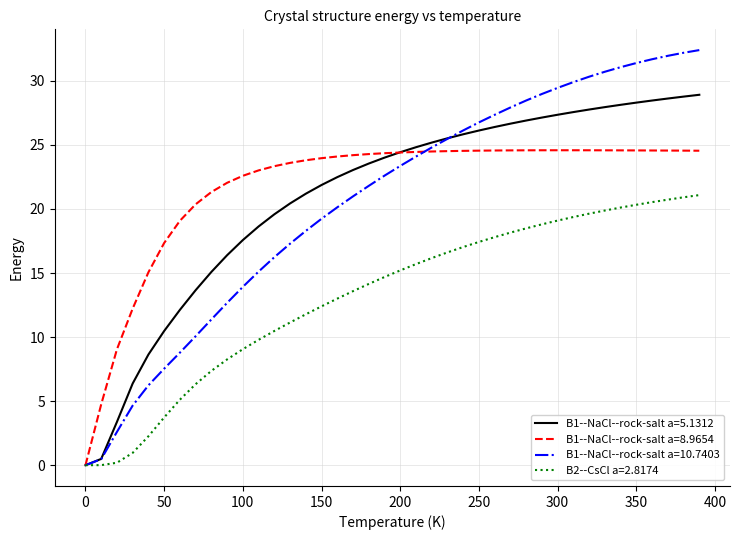

Count the number of categories in the chart.

40